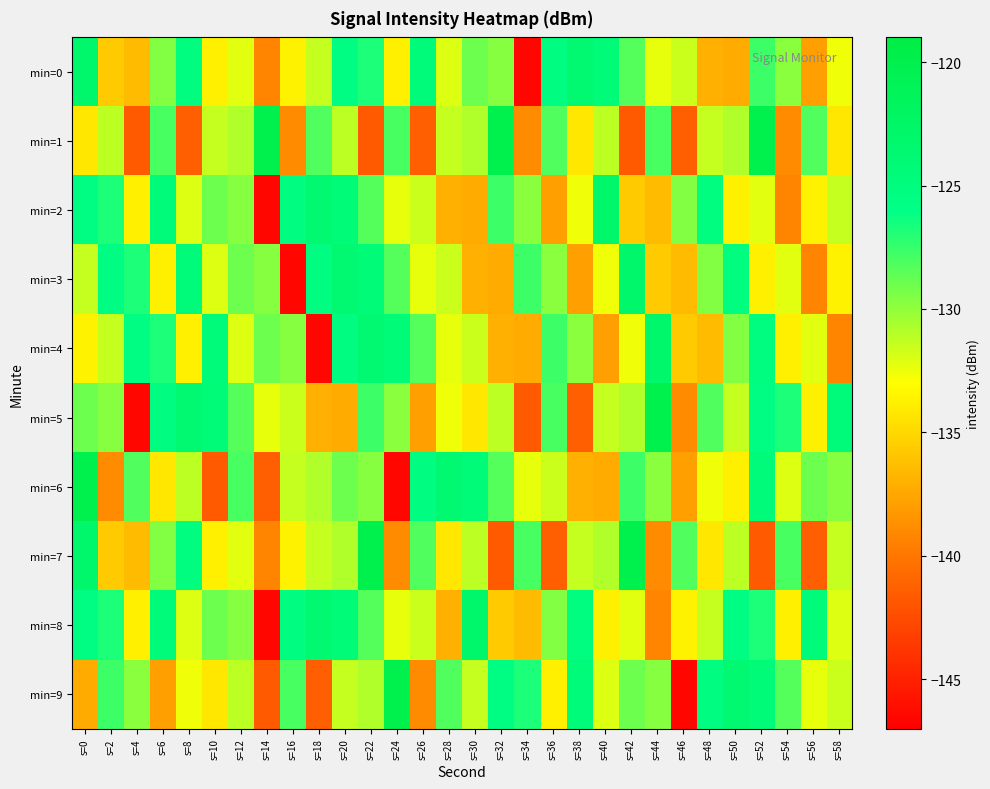

Reading left to right, transcribe all the data shown in this chart.

min=0: s=0=-123.1	s=2=-135.7	s=4=-136.5	s=6=-129.6	s=8=-125.3	s=10=-133.7	s=12=-132.2	s=14=-139.3	s=16=-133.6	s=18=-131.4	s=20=-125.5	s=22=-126.8	s=24=-133.7	s=26=-124.7	s=28=-132.0	s=30=-129.0	s=32=-129.7	s=34=-146.5	s=36=-125.3	s=38=-123.6	s=40=-124.6	s=42=-128.3	s=44=-132.4	s=46=-131.6	s=48=-137.0	s=50=-137.3	s=52=-127.7	s=54=-129.8	s=56=-137.8	s=58=-132.6
min=1: s=0=-134.2	s=2=-131.2	s=4=-141.7	s=6=-128.0	s=8=-141.4	s=10=-131.4	s=12=-130.9	s=14=-120.0	s=16=-139.0	s=18=-128.2	s=20=-131.2	s=22=-141.7	s=24=-128.0	s=26=-141.4	s=28=-131.4	s=30=-130.9	s=32=-120.0	s=34=-139.0	s=36=-128.2	s=38=-134.2	s=40=-131.2	s=42=-141.7	s=44=-128.0	s=46=-141.4	s=48=-131.4	s=50=-130.9	s=52=-120.0	s=54=-139.0	s=56=-128.2	s=58=-134.2
min=2: s=0=-125.5	s=2=-126.8	s=4=-133.7	s=6=-124.7	s=8=-132.0	s=10=-129.0	s=12=-129.7	s=14=-146.5	s=16=-125.3	s=18=-123.6	s=20=-124.6	s=22=-128.3	s=24=-132.4	s=26=-131.6	s=28=-137.0	s=30=-137.3	s=32=-127.7	s=34=-129.8	s=36=-137.8	s=38=-132.6	s=40=-123.1	s=42=-135.7	s=44=-136.5	s=46=-129.6	s=48=-125.3	s=50=-133.7	s=52=-132.2	s=54=-139.3	s=56=-133.6	s=58=-131.4
min=3: s=0=-131.4	s=2=-125.5	s=4=-126.8	s=6=-133.7	s=8=-124.7	s=10=-132.0	s=12=-129.0	s=14=-129.7	s=16=-146.5	s=18=-125.3	s=20=-123.6	s=22=-124.6	s=24=-128.3	s=26=-132.4	s=28=-131.6	s=30=-137.0	s=32=-137.3	s=34=-127.7	s=36=-129.8	s=38=-137.8	s=40=-132.6	s=42=-123.1	s=44=-135.7	s=46=-136.5	s=48=-129.6	s=50=-125.3	s=52=-133.7	s=54=-132.2	s=56=-139.3	s=58=-133.6
min=4: s=0=-133.6	s=2=-131.4	s=4=-125.5	s=6=-126.8	s=8=-133.7	s=10=-124.7	s=12=-132.0	s=14=-129.0	s=16=-129.7	s=18=-146.5	s=20=-125.3	s=22=-123.6	s=24=-124.6	s=26=-128.3	s=28=-132.4	s=30=-131.6	s=32=-137.0	s=34=-137.3	s=36=-127.7	s=38=-129.8	s=40=-137.8	s=42=-132.6	s=44=-123.1	s=46=-135.7	s=48=-136.5	s=50=-129.6	s=52=-125.3	s=54=-133.7	s=56=-132.2	s=58=-139.3
min=5: s=0=-129.0	s=2=-129.7	s=4=-146.5	s=6=-125.3	s=8=-123.6	s=10=-124.6	s=12=-128.3	s=14=-132.4	s=16=-131.6	s=18=-137.0	s=20=-137.3	s=22=-127.7	s=24=-129.8	s=26=-137.8	s=28=-132.6	s=30=-134.2	s=32=-131.2	s=34=-141.7	s=36=-128.0	s=38=-141.4	s=40=-131.4	s=42=-130.9	s=44=-120.0	s=46=-139.0	s=48=-128.2	s=50=-131.4	s=52=-125.5	s=54=-126.8	s=56=-133.7	s=58=-124.7
min=6: s=0=-120.0	s=2=-139.0	s=4=-128.2	s=6=-134.2	s=8=-131.2	s=10=-141.7	s=12=-128.0	s=14=-141.4	s=16=-131.4	s=18=-130.9	s=20=-129.0	s=22=-129.7	s=24=-146.5	s=26=-125.3	s=28=-123.6	s=30=-124.6	s=32=-128.3	s=34=-132.4	s=36=-131.6	s=38=-137.0	s=40=-137.3	s=42=-127.7	s=44=-129.8	s=46=-137.8	s=48=-132.6	s=50=-133.7	s=52=-124.7	s=54=-132.0	s=56=-129.0	s=58=-129.7
min=7: s=0=-123.1	s=2=-135.7	s=4=-136.5	s=6=-129.6	s=8=-125.3	s=10=-133.7	s=12=-132.2	s=14=-139.3	s=16=-133.6	s=18=-131.4	s=20=-130.9	s=22=-120.0	s=24=-139.0	s=26=-128.2	s=28=-134.2	s=30=-131.2	s=32=-141.7	s=34=-128.0	s=36=-141.4	s=38=-131.4	s=40=-130.9	s=42=-120.0	s=44=-139.0	s=46=-128.2	s=48=-134.2	s=50=-131.2	s=52=-141.7	s=54=-128.0	s=56=-141.4	s=58=-131.4
min=8: s=0=-125.5	s=2=-126.8	s=4=-133.7	s=6=-124.7	s=8=-132.0	s=10=-129.0	s=12=-129.7	s=14=-146.5	s=16=-125.3	s=18=-123.6	s=20=-124.6	s=22=-128.3	s=24=-132.4	s=26=-131.6	s=28=-137.0	s=30=-123.1	s=32=-135.7	s=34=-136.5	s=36=-129.6	s=38=-125.3	s=40=-133.7	s=42=-132.2	s=44=-139.3	s=46=-133.6	s=48=-131.4	s=50=-125.5	s=52=-126.8	s=54=-133.7	s=56=-124.7	s=58=-132.0
min=9: s=0=-137.3	s=2=-127.7	s=4=-129.8	s=6=-137.8	s=8=-132.6	s=10=-134.2	s=12=-131.2	s=14=-141.7	s=16=-128.0	s=18=-141.4	s=20=-131.4	s=22=-130.9	s=24=-120.0	s=26=-139.0	s=28=-128.2	s=30=-131.4	s=32=-125.5	s=34=-126.8	s=36=-133.7	s=38=-124.7	s=40=-132.0	s=42=-129.0	s=44=-129.7	s=46=-146.5	s=48=-125.3	s=50=-123.6	s=52=-124.6	s=54=-128.3	s=56=-132.4	s=58=-131.6